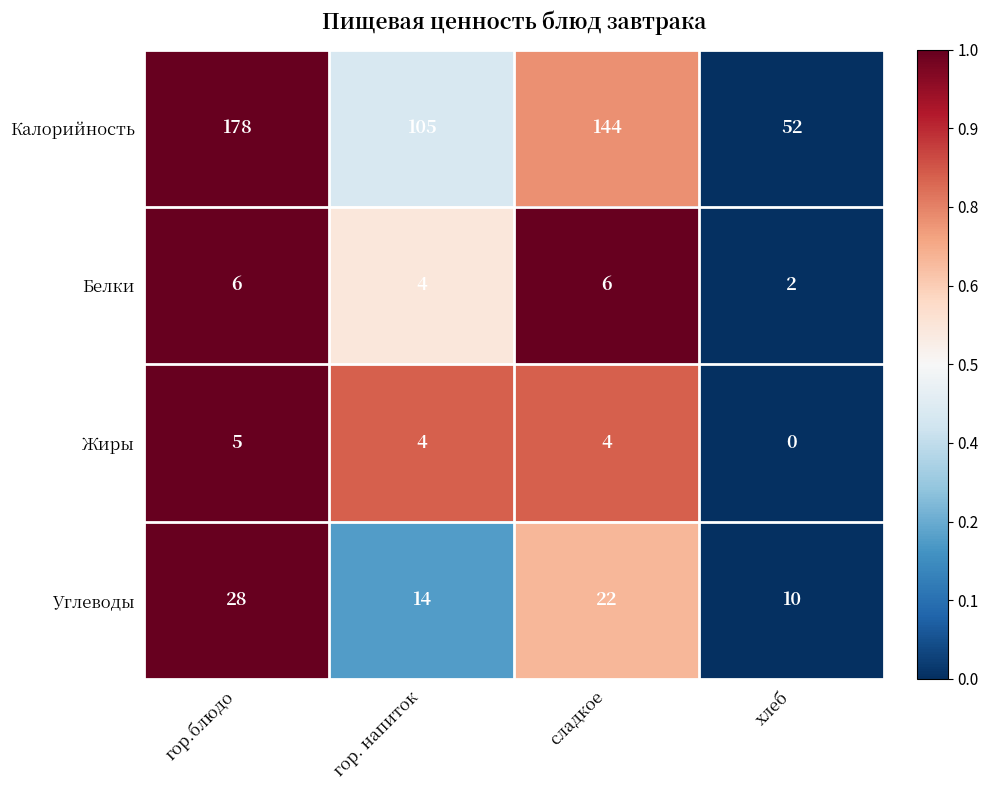

True or false: Калорийность has a value of 231 at сладкое.

False